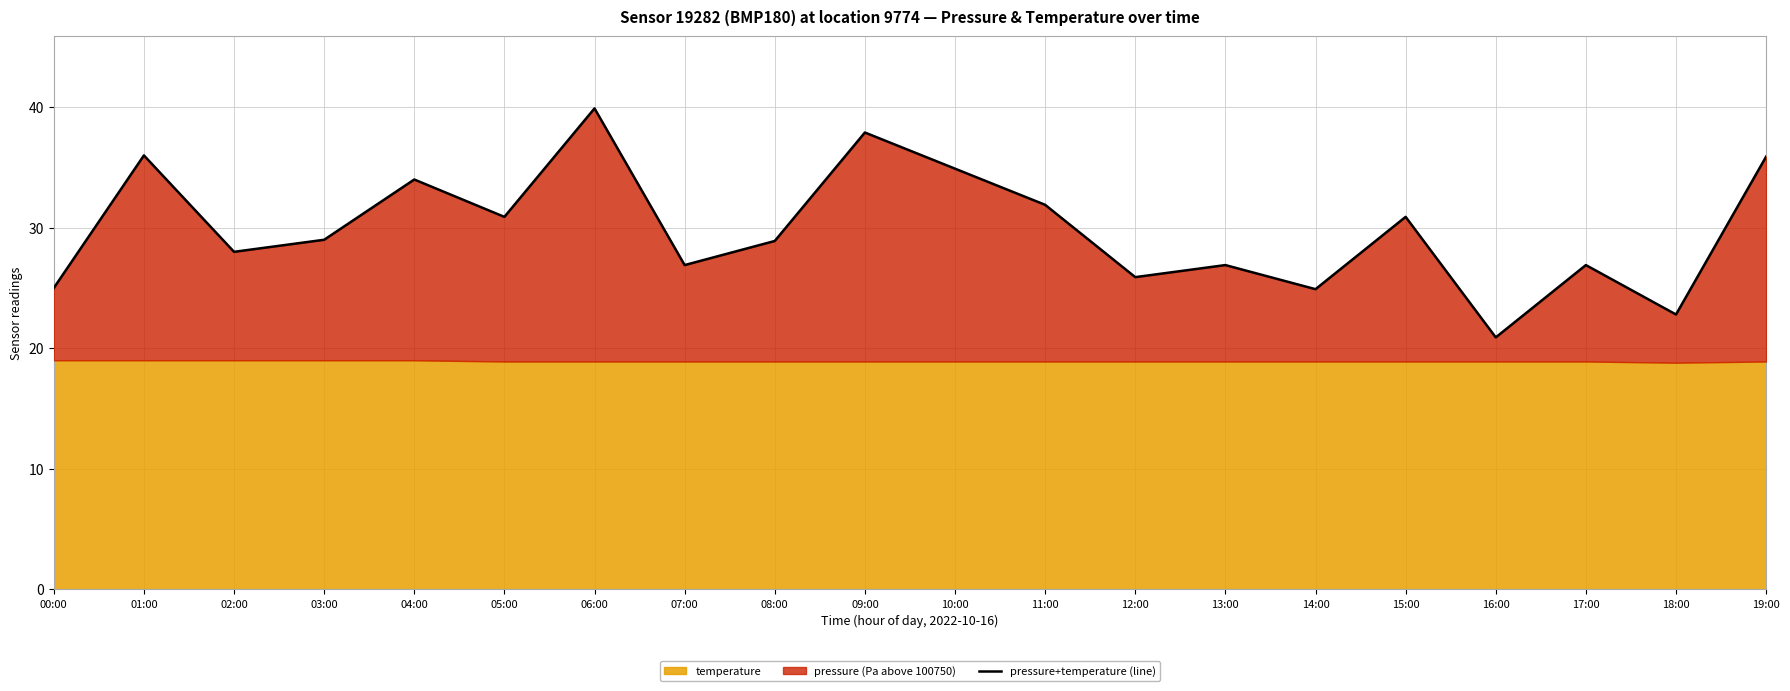

Reading left to right, what are all the values shown in this chart?

00:00=25.0	01:00=36.0	02:00=28.0	03:00=29.0	04:00=34.0	05:00=30.9	06:00=39.9	07:00=26.9	08:00=28.9	09:00=37.9	10:00=34.9	11:00=31.9	12:00=25.9	13:00=26.9	14:00=24.9	15:00=30.9	16:00=20.9	17:00=26.9	18:00=22.8	19:00=35.9